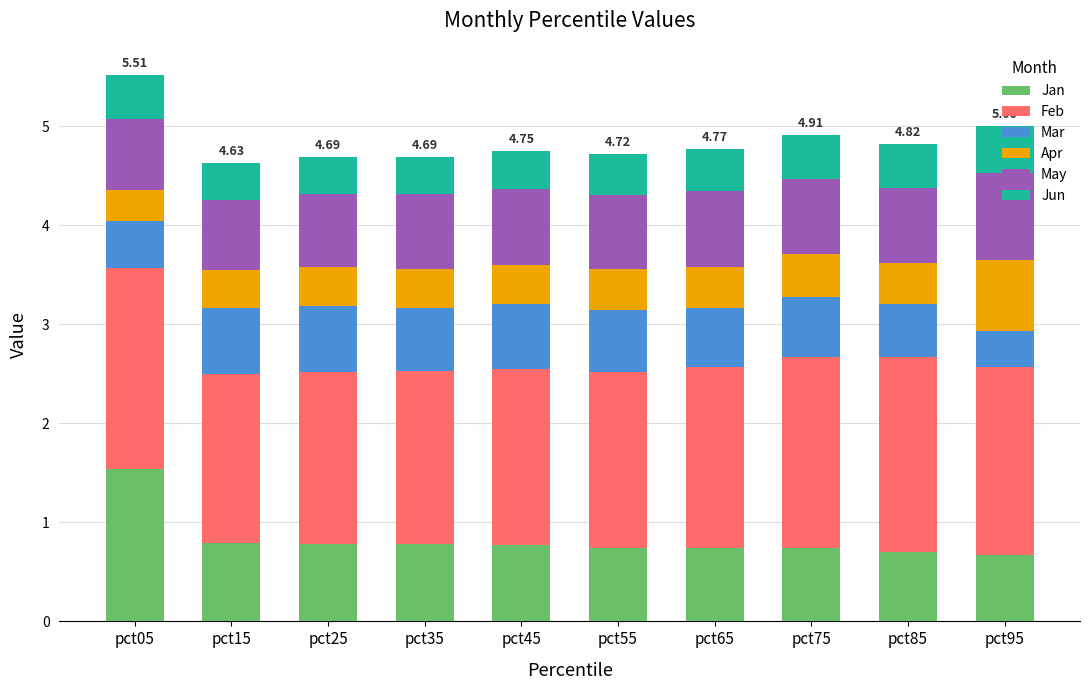

What is the total value across all series at pct75?

4.9